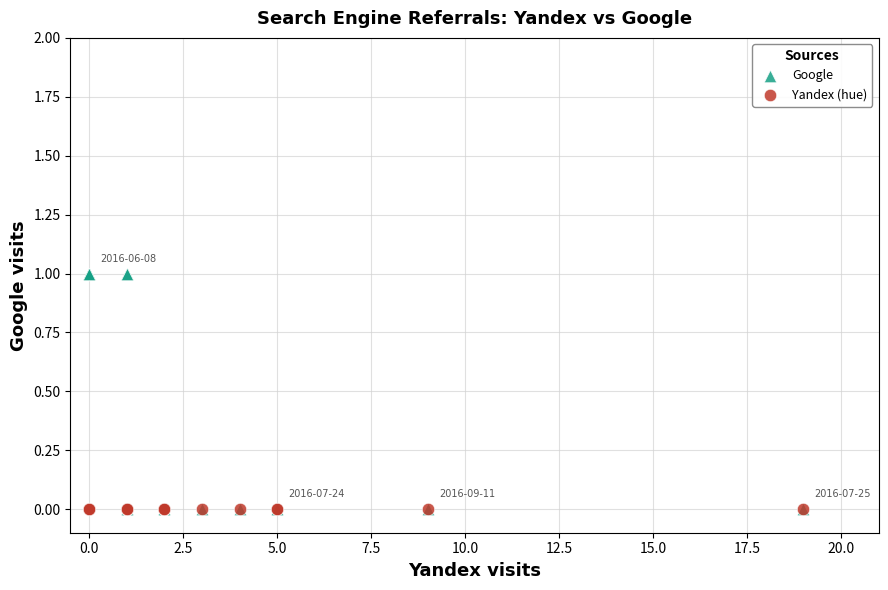

What are all the series names shown in the legend?

Google, Yandex (hue)